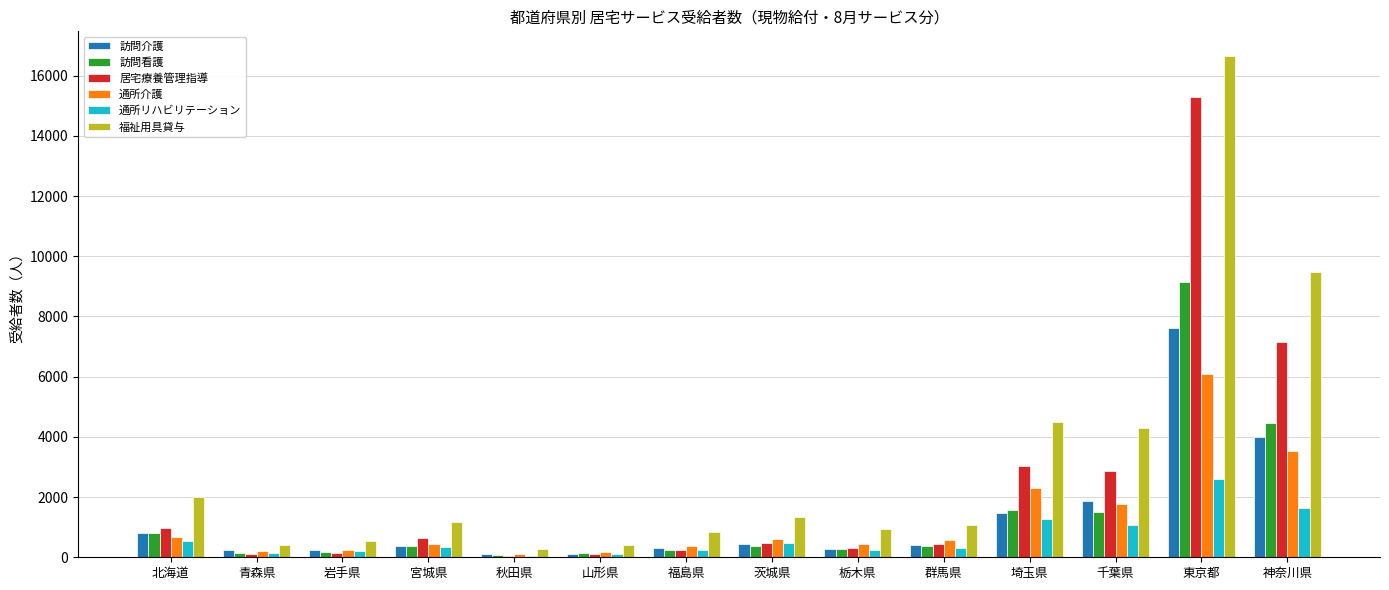

How many distinct data groups are displayed?

6